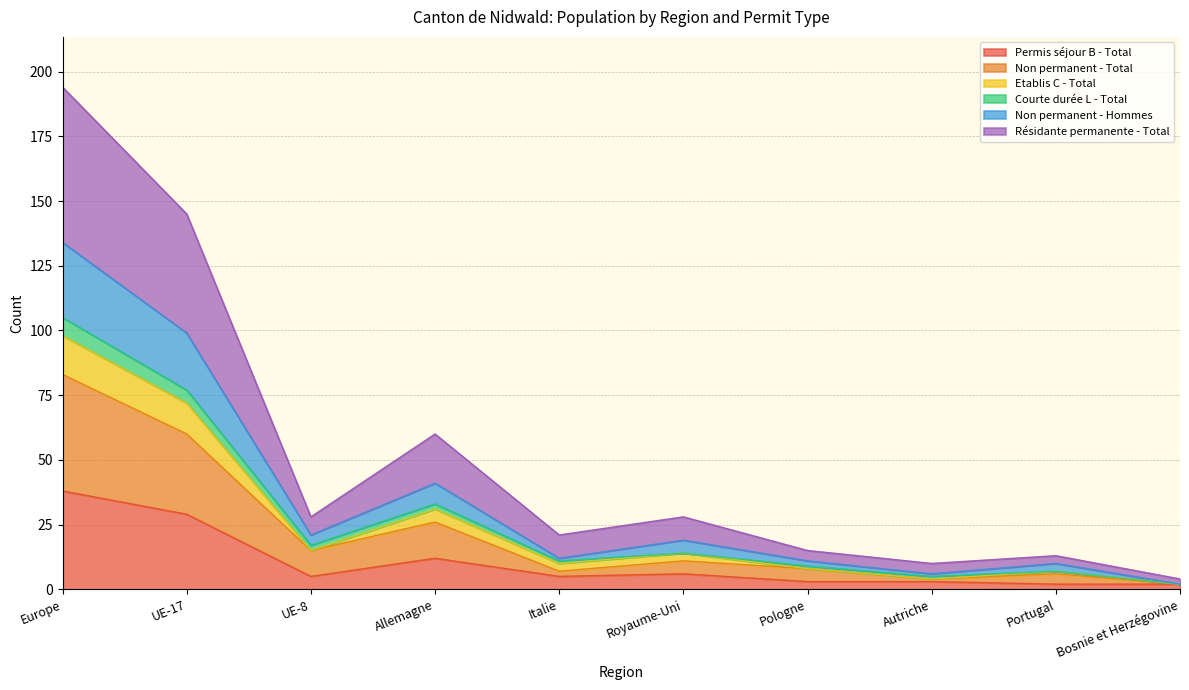

At which category is the sum across all series the highest?

Europe